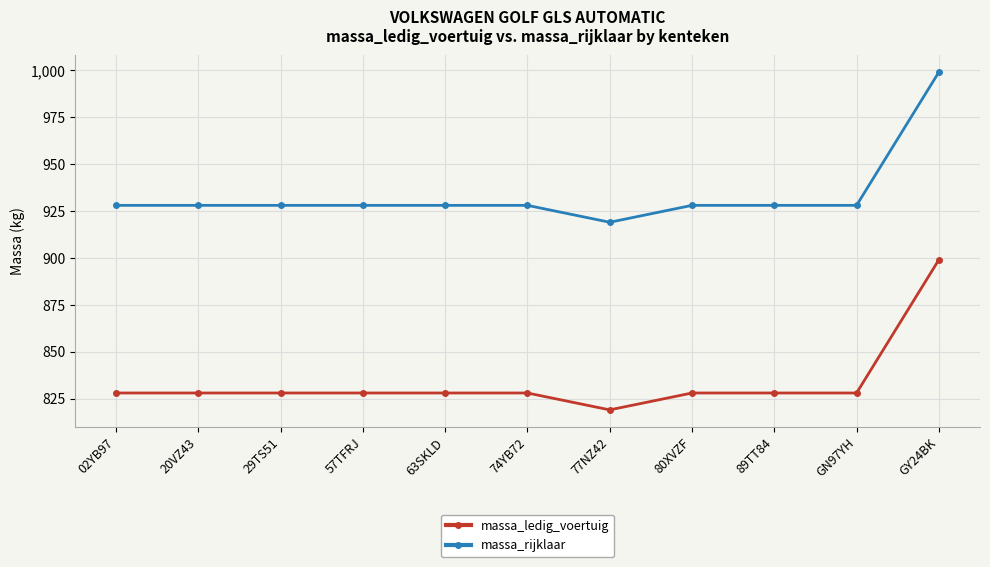

True or false: massa_ledig_voertuig has a value of 408 at 29TS51.

False